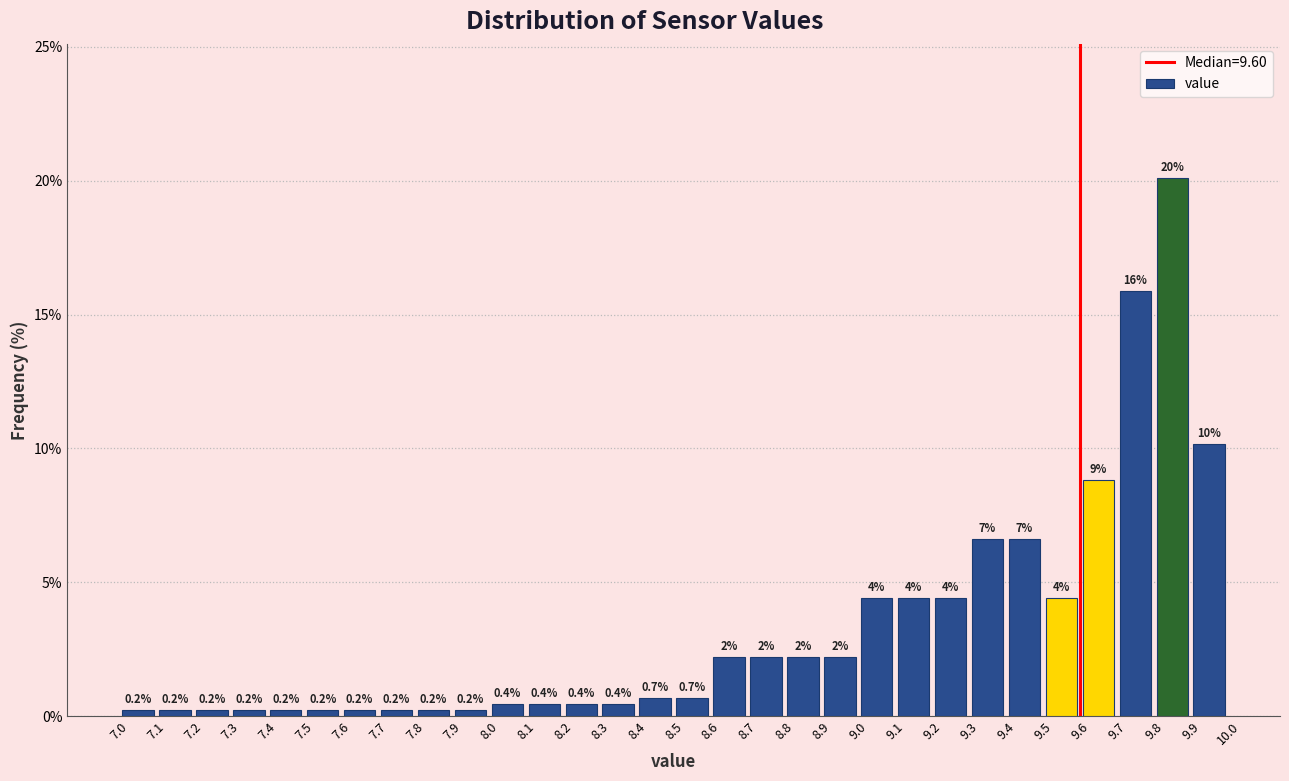

Over which range of the x-axis is the bar tallest?

9.8 to 9.9